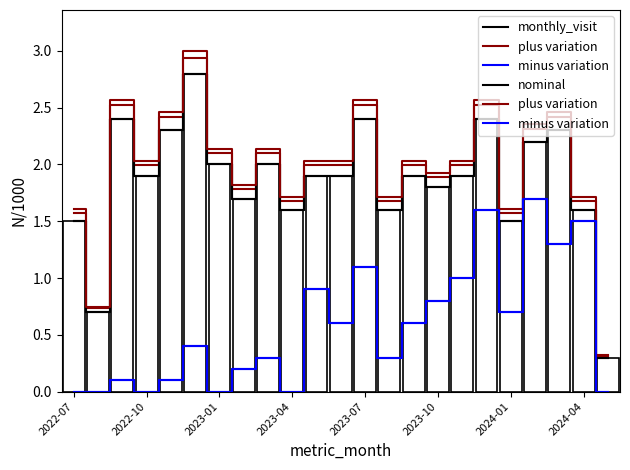

Is the value of minus variation at 13 greater than the value of plus variation at 18?

No